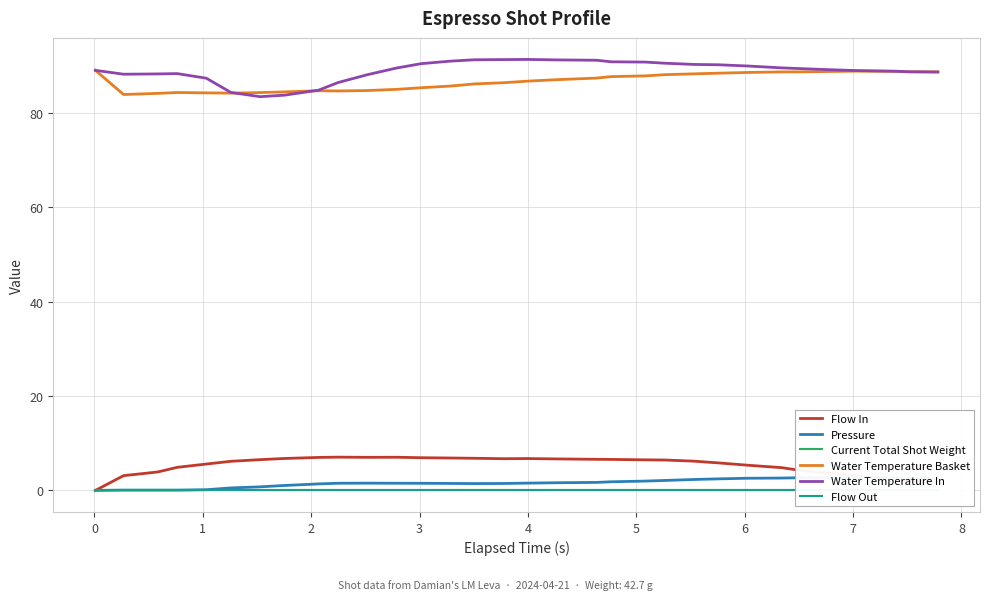

True or false: Flow Out and Pressure intersect in this chart.

False